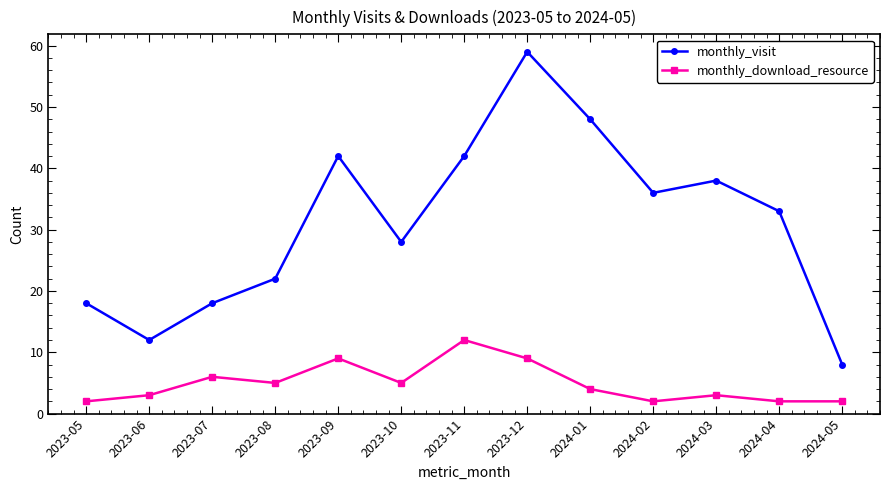

Count the monthly_download_resource values in the range 2 to 6.

10